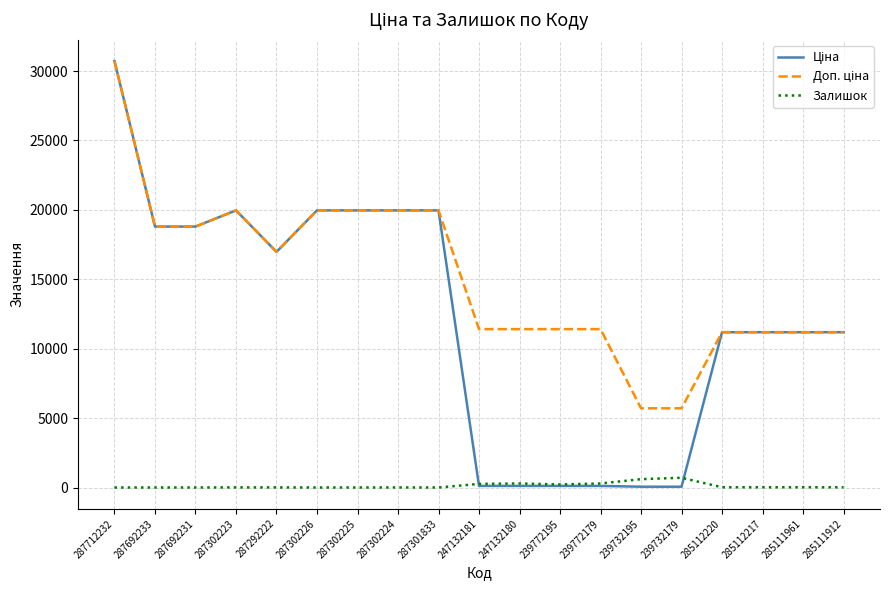

Which category has the highest value across all series?

287712232